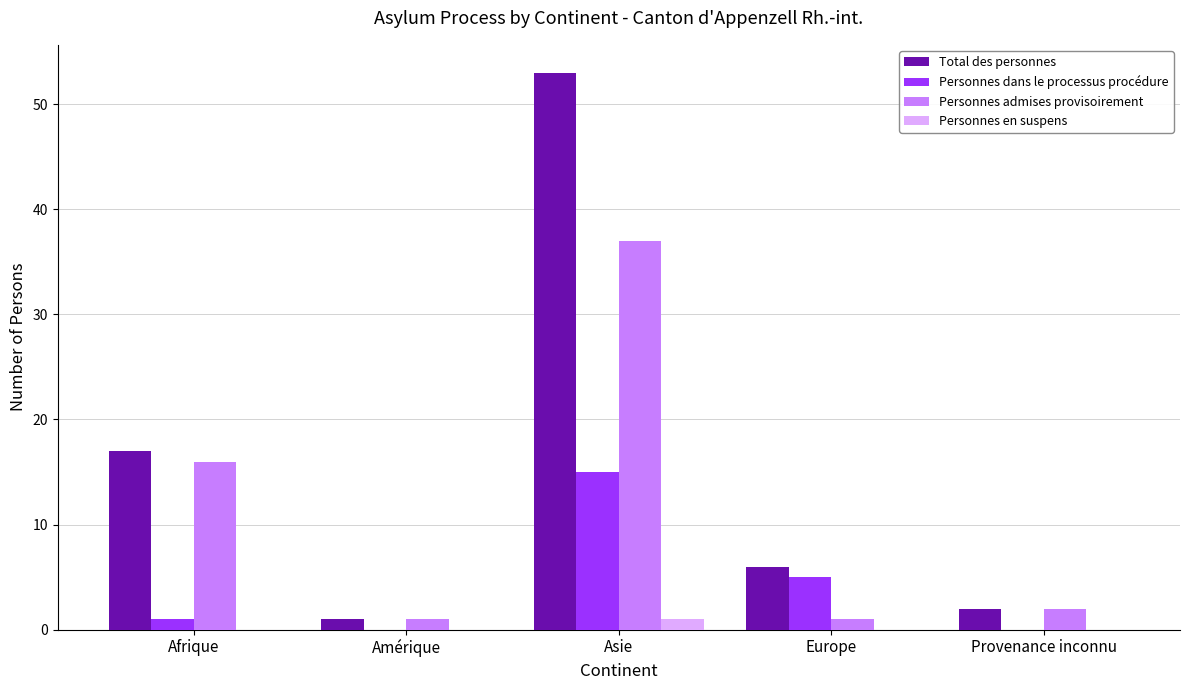

What is the sum of all Personnes dans le processus procédure values?

21